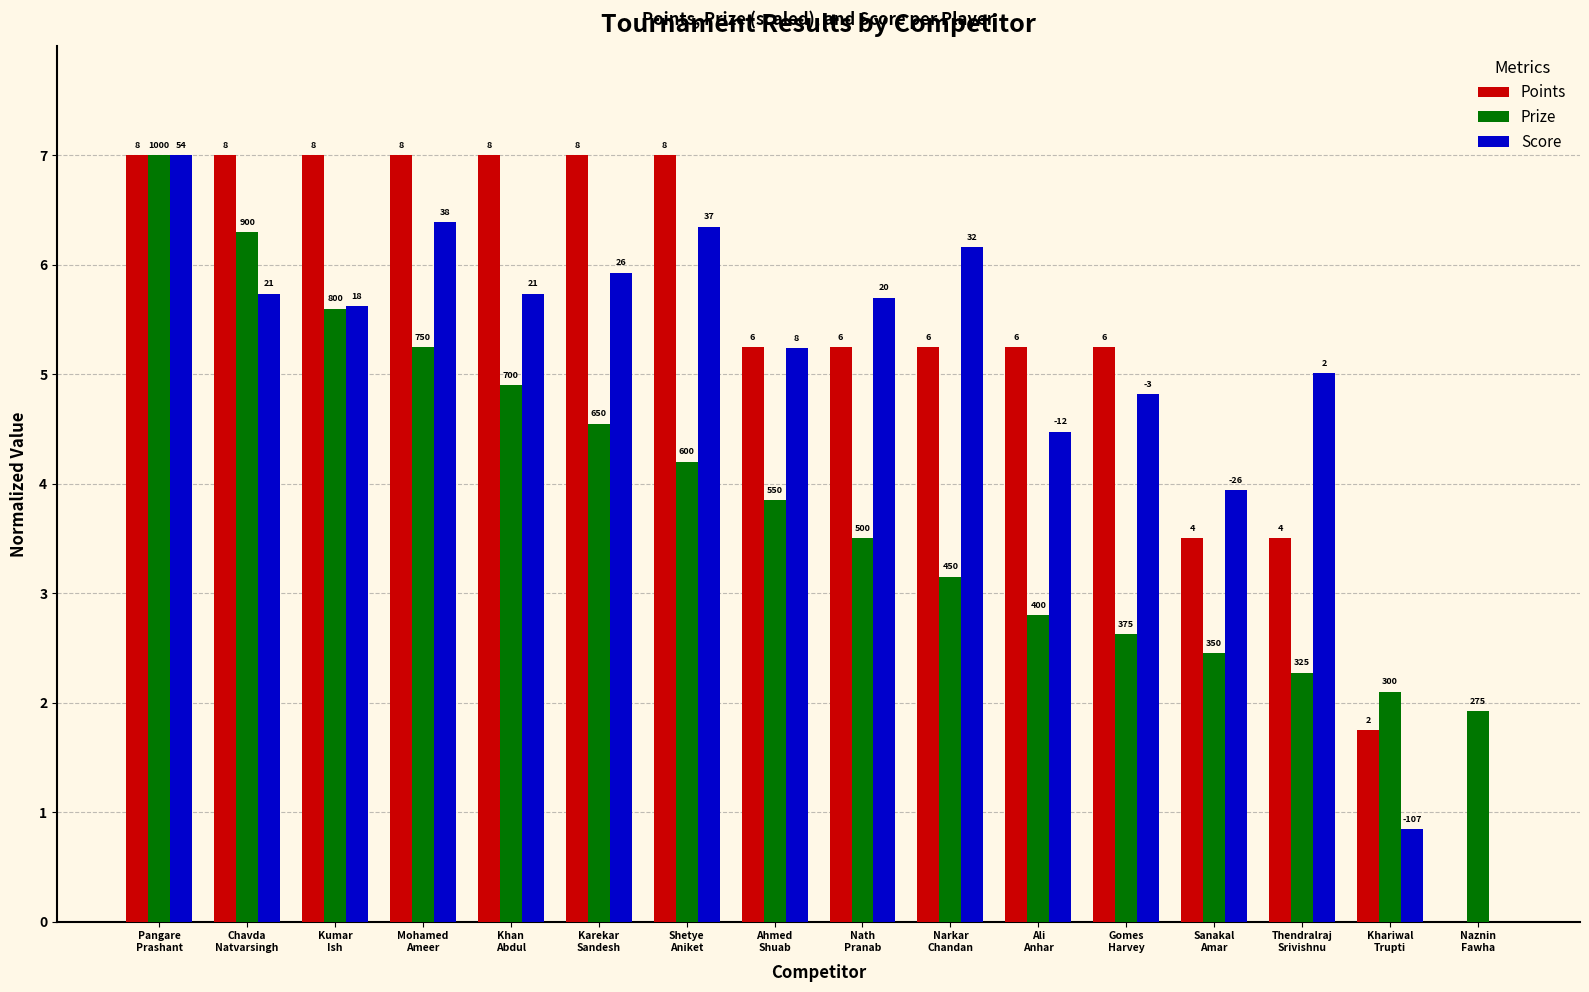

How many groups of bars are there?

16